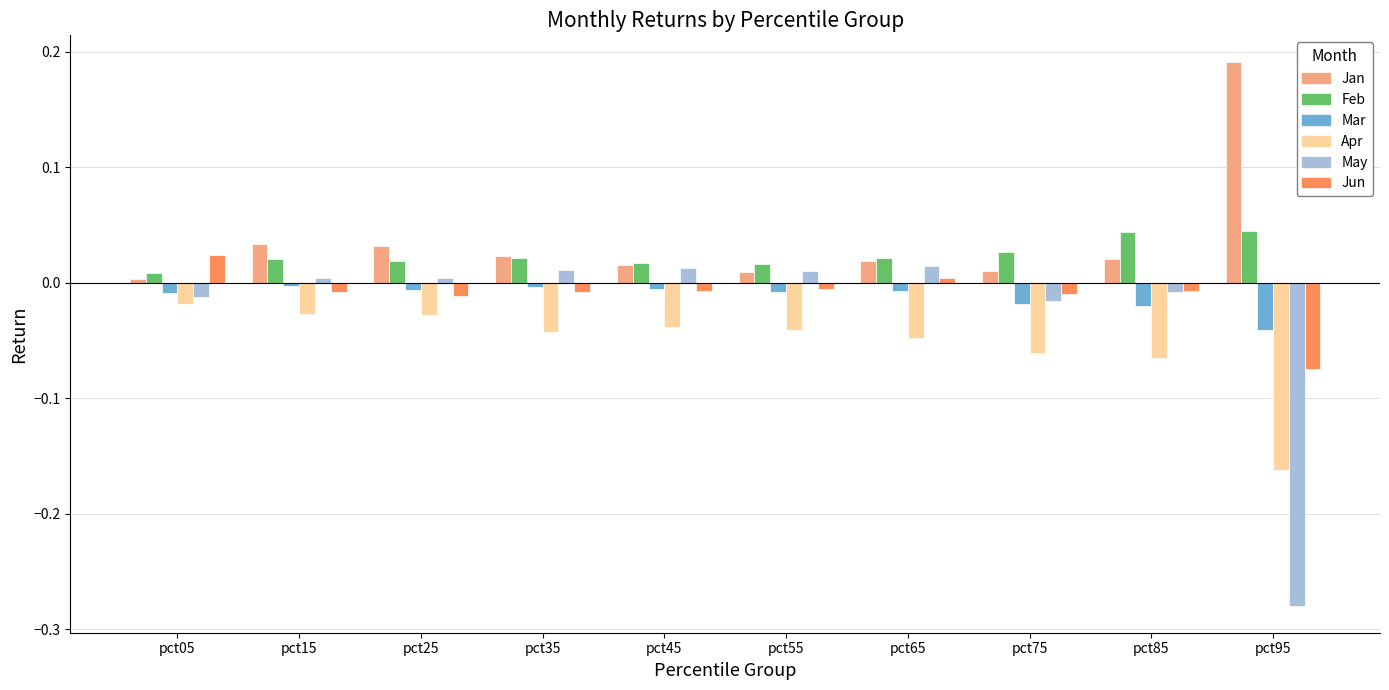

Which category has the lowest value in the May series?

pct95